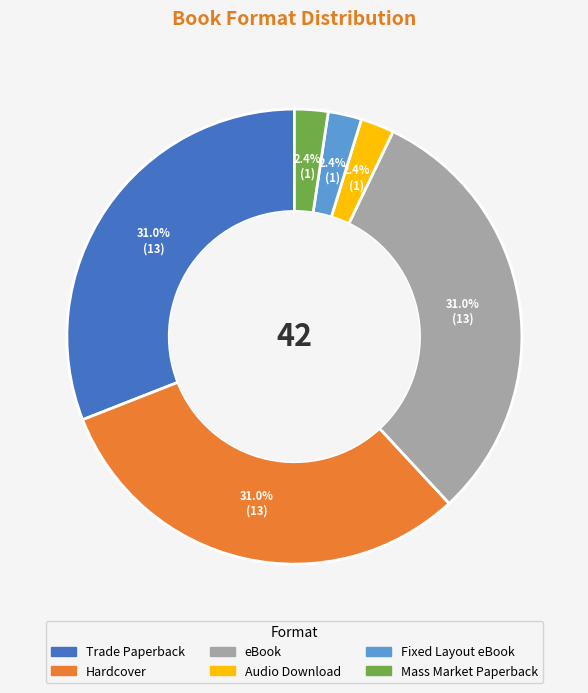

How many segments does this pie chart have?

6